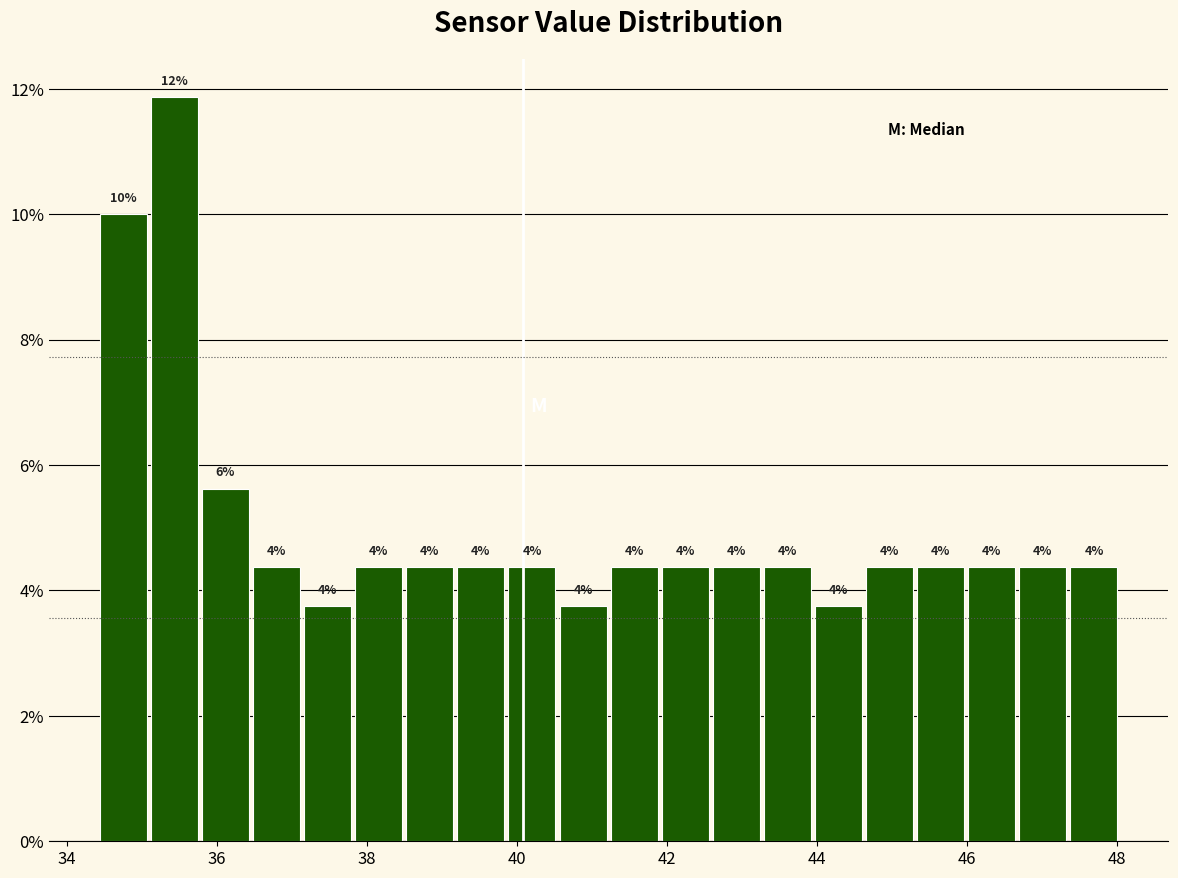

Read against the x-axis, roughly where is the centre of the tallest bar?

35.4